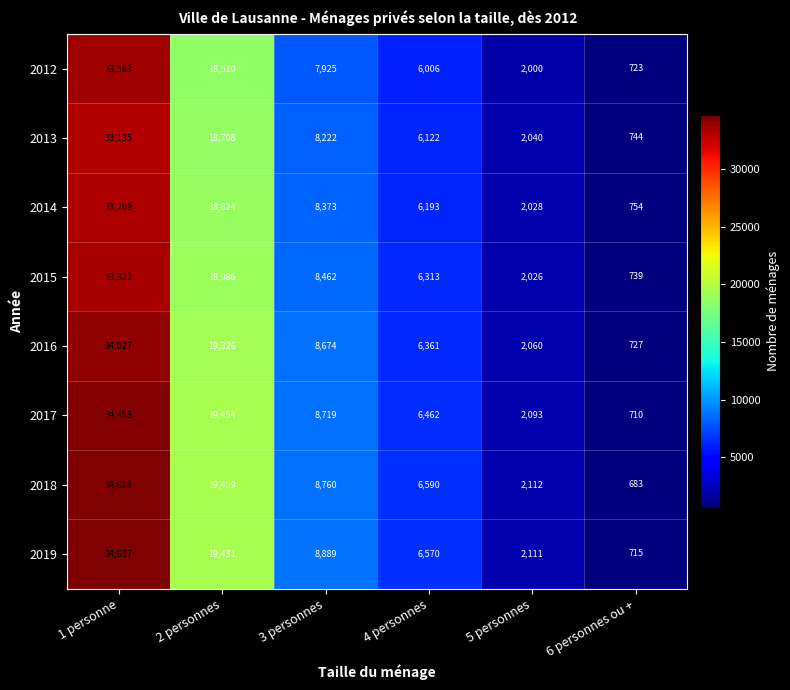

True or false: 2013 has a value of 8222 at 3 personnes.

True